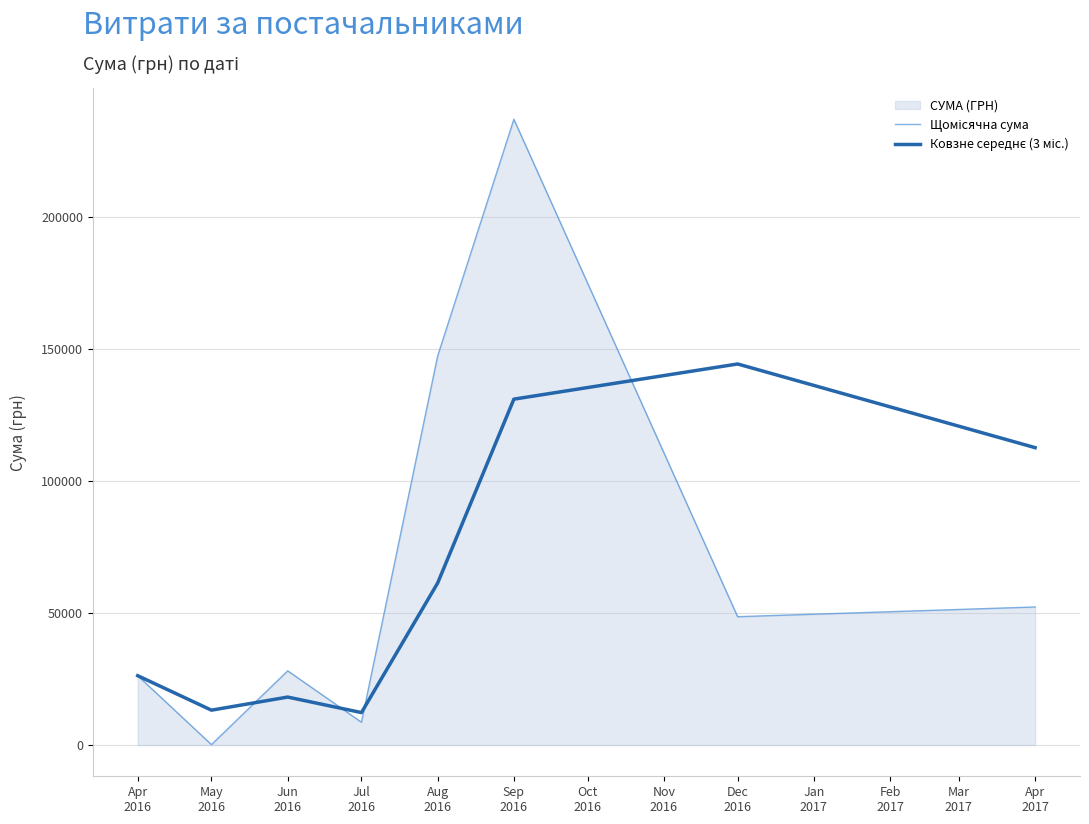

What is the label of the 1st point from the left?

Apr
2016